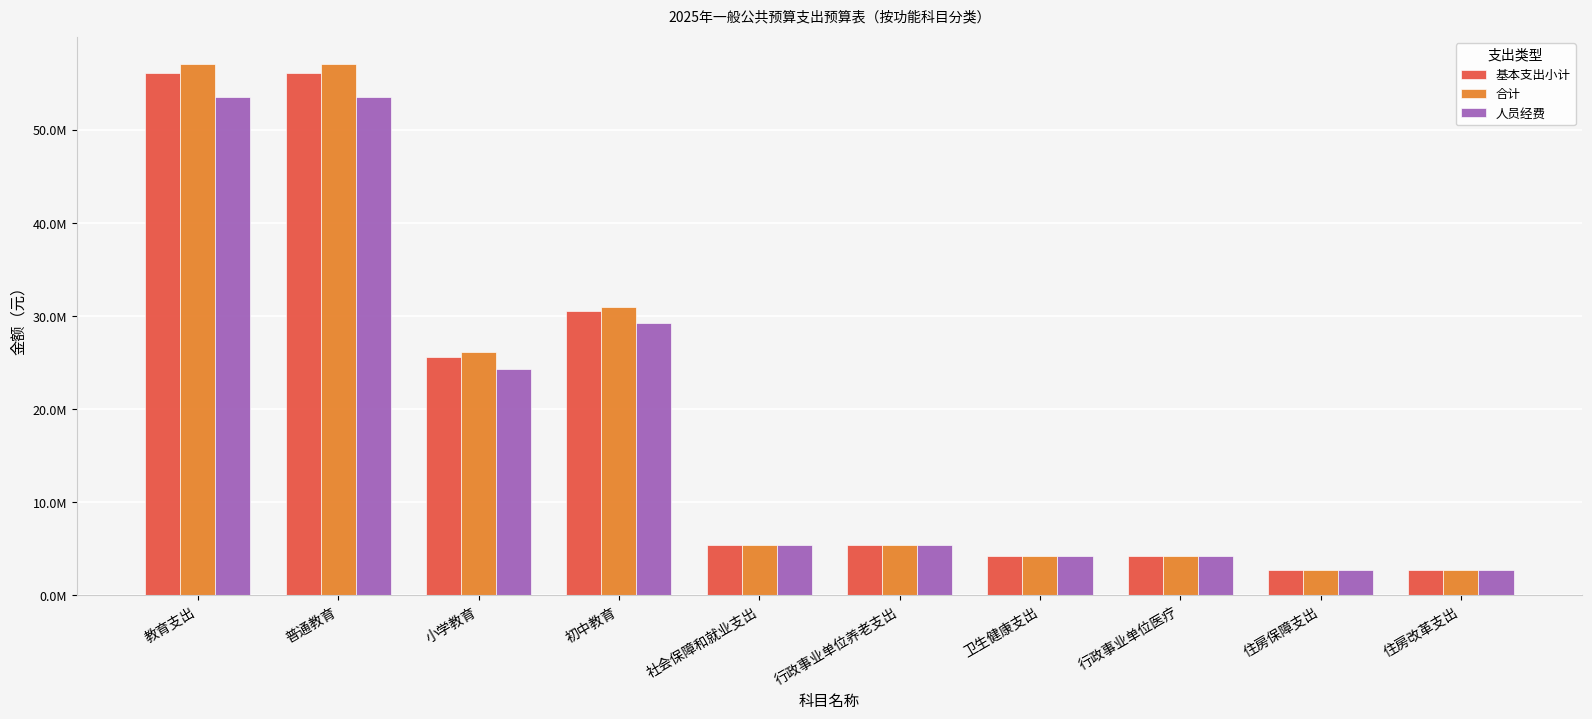

What are all the series names shown in the legend?

基本支出小计, 合计, 人员经费